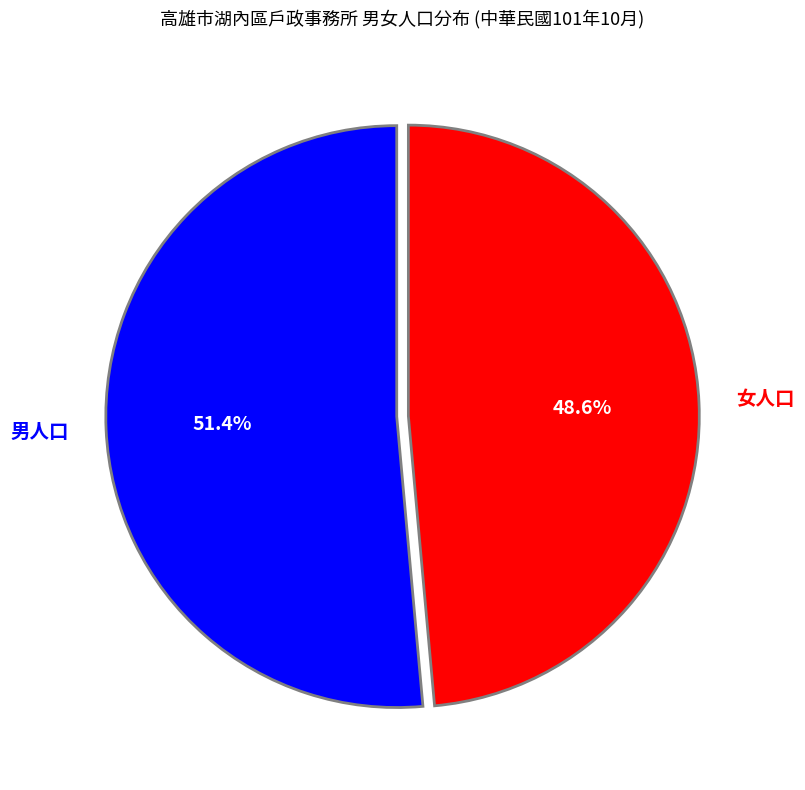

Which has a higher value, 女人口 or 男人口?

男人口